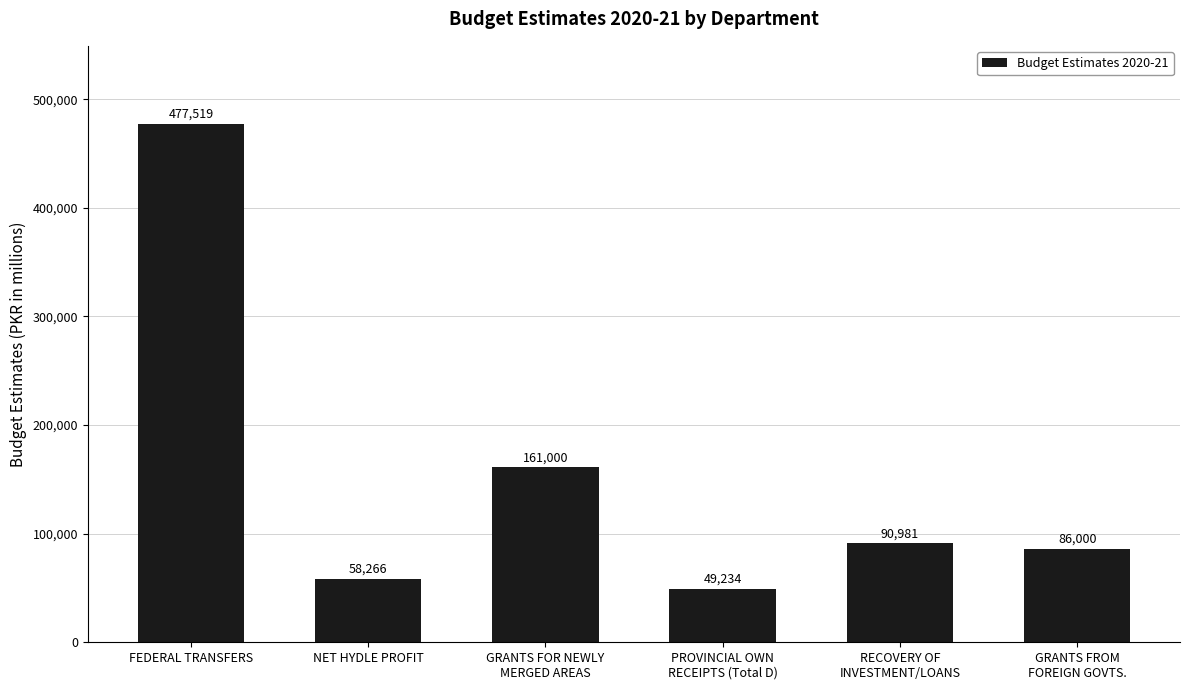

Does the chart contain any negative values?

No